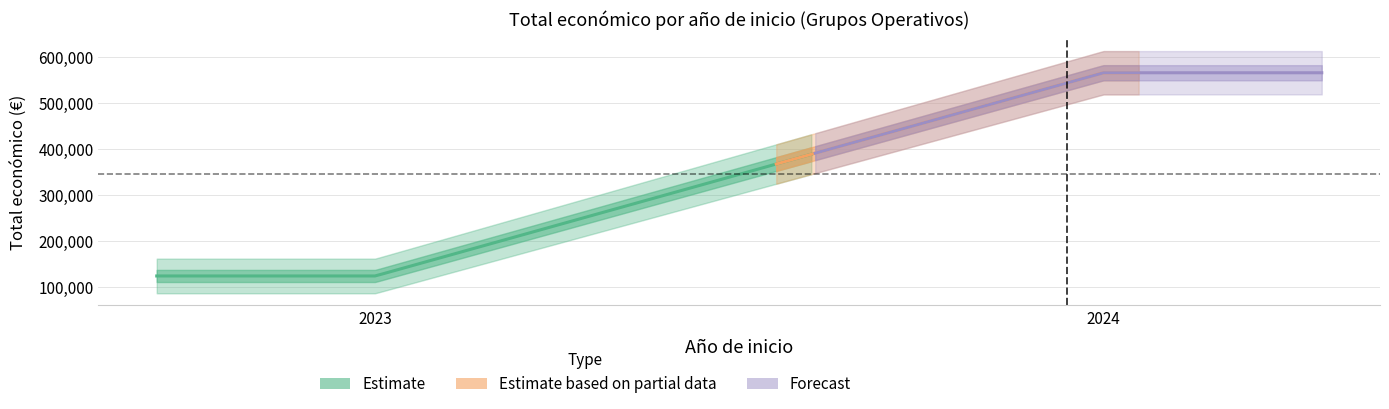

How many values are below 499059?

3